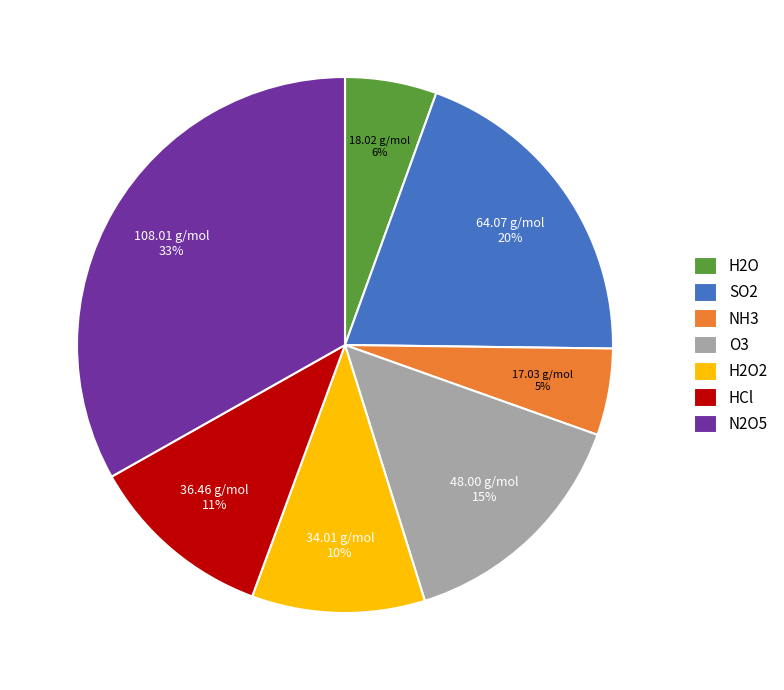

What is the ratio of the value at H2O to the value at SO2?

0.3